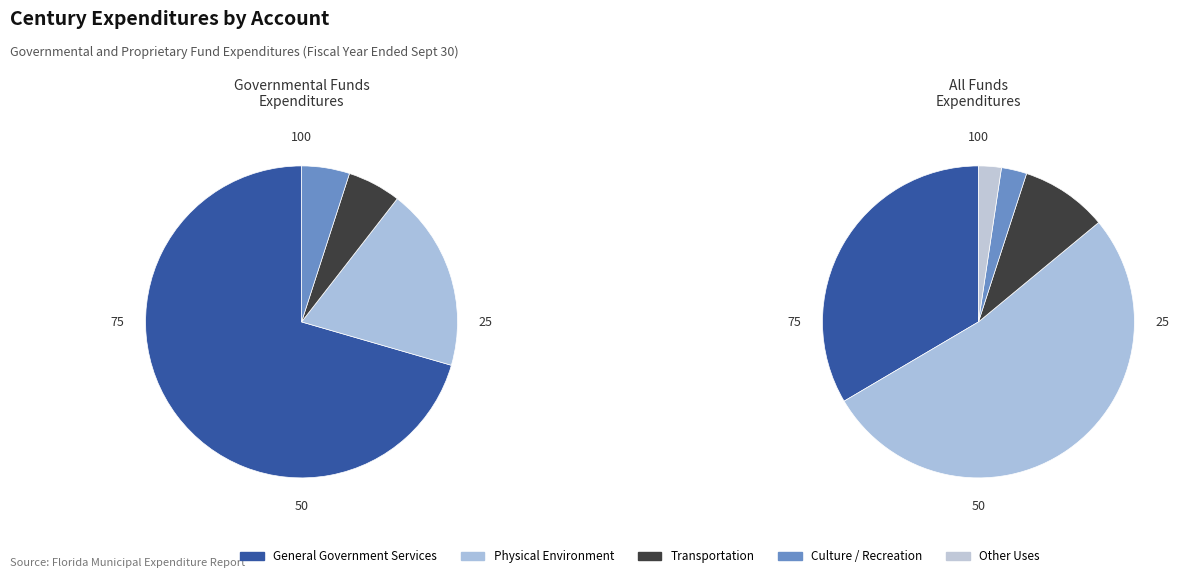

Which category has the biggest portion of the pie?

Physical Environment